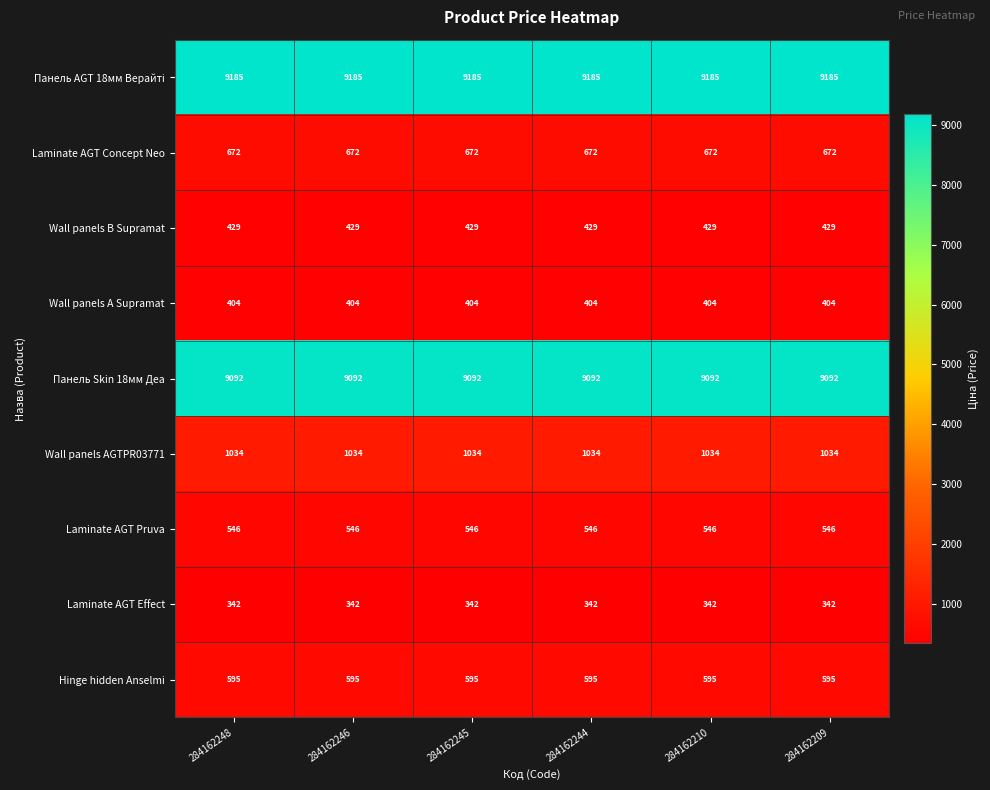

What is the difference between the highest and lowest values at 284162248?

8843